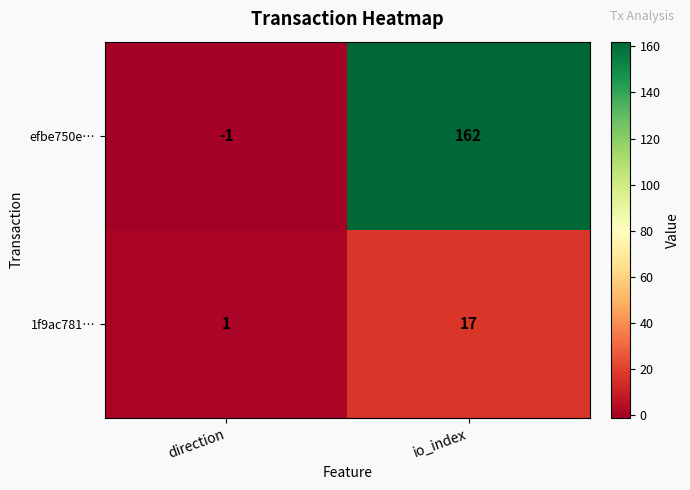

Which category has the lowest value across all series?

direction